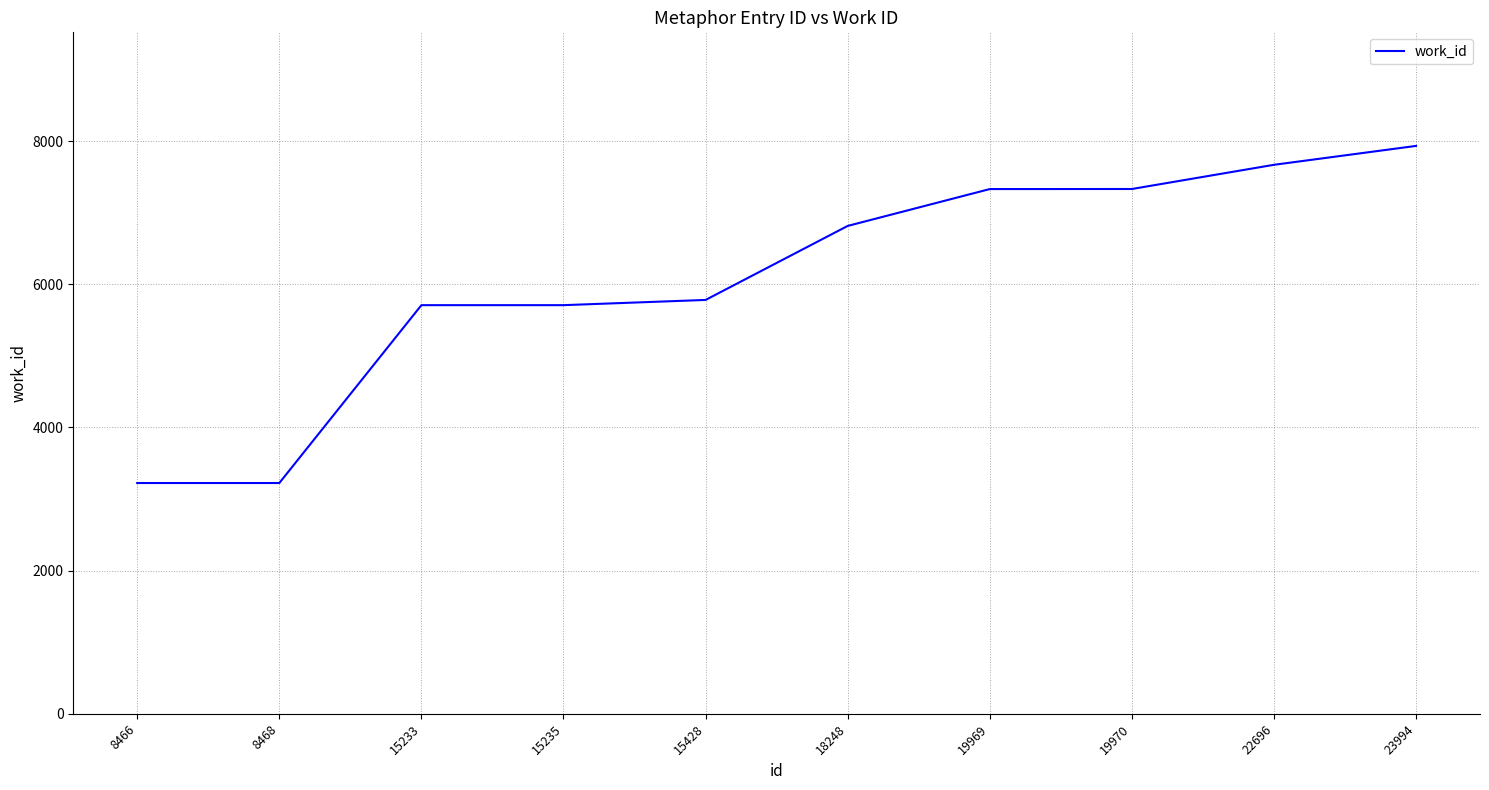

Which label corresponds to the largest value in the chart?

23994